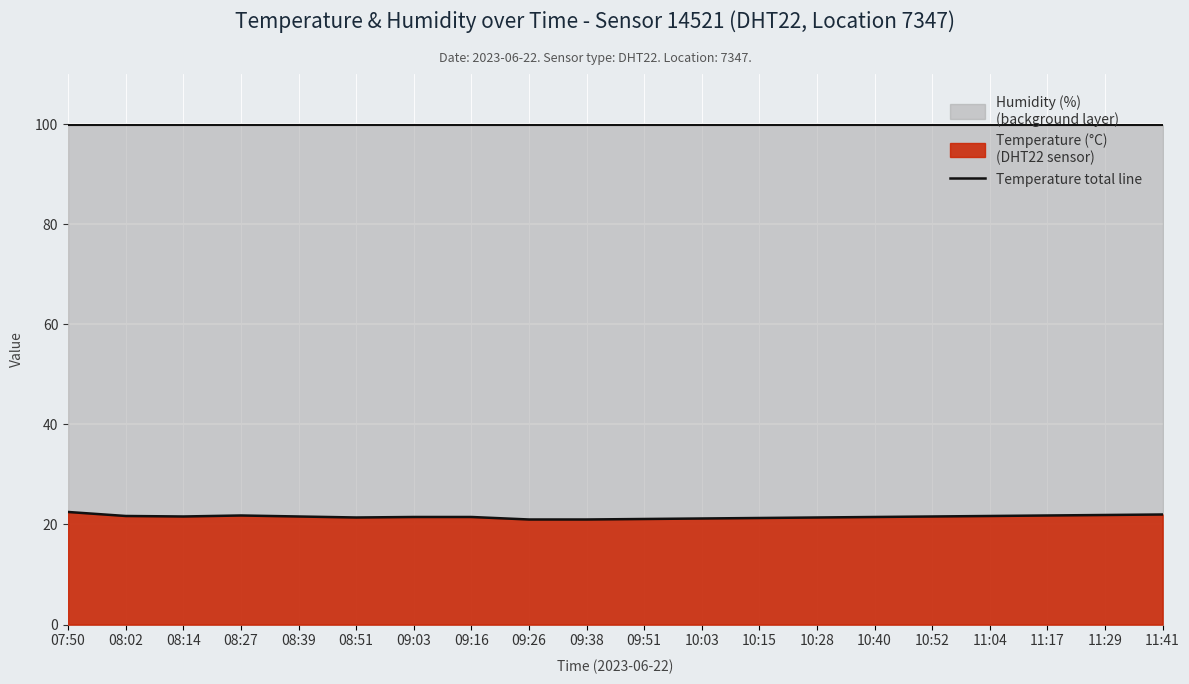

Rank the categories by value from lowest to highest.

09:26, 09:38, 09:51, 10:03, 10:15, 08:51, 10:28, 09:03, 09:16, 10:40, 08:14, 08:39, 10:52, 08:02, 11:04, 08:27, 11:17, 11:29, 11:41, 07:50